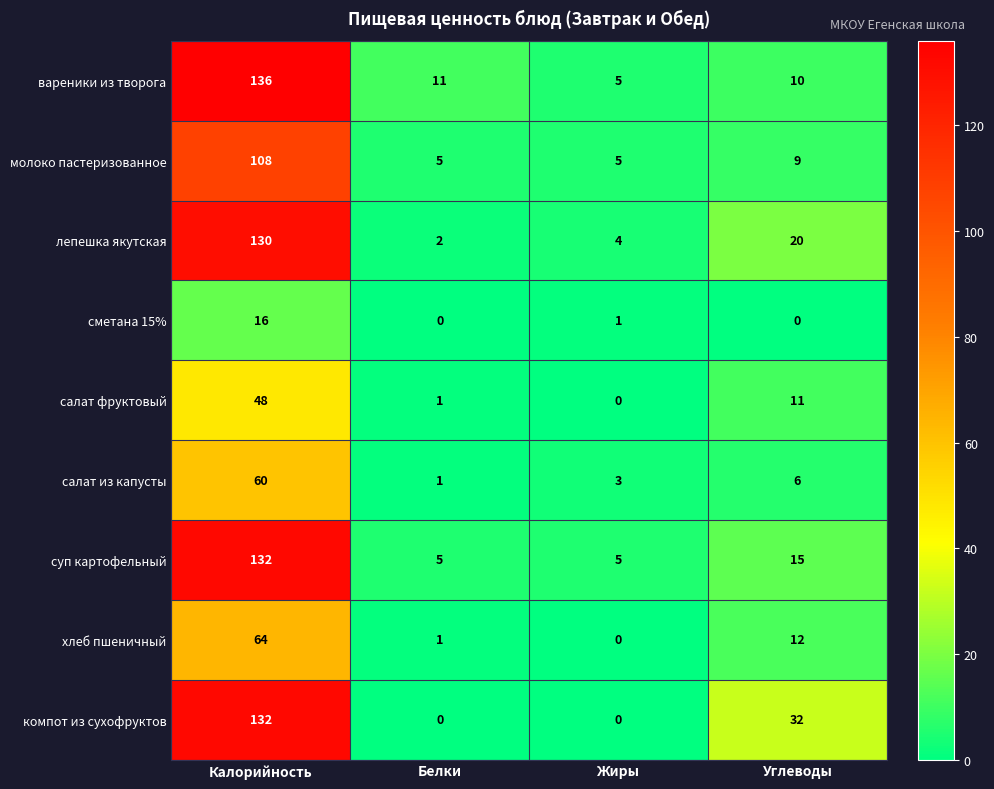

At Углеводы, list the series in order from largest to smallest.

компот из сухофруктов, лепешка якутская, суп картофельный, хлеб пшеничный, салат фруктовый, вареники из творога, молоко пастеризованное, салат из капусты, сметана 15%